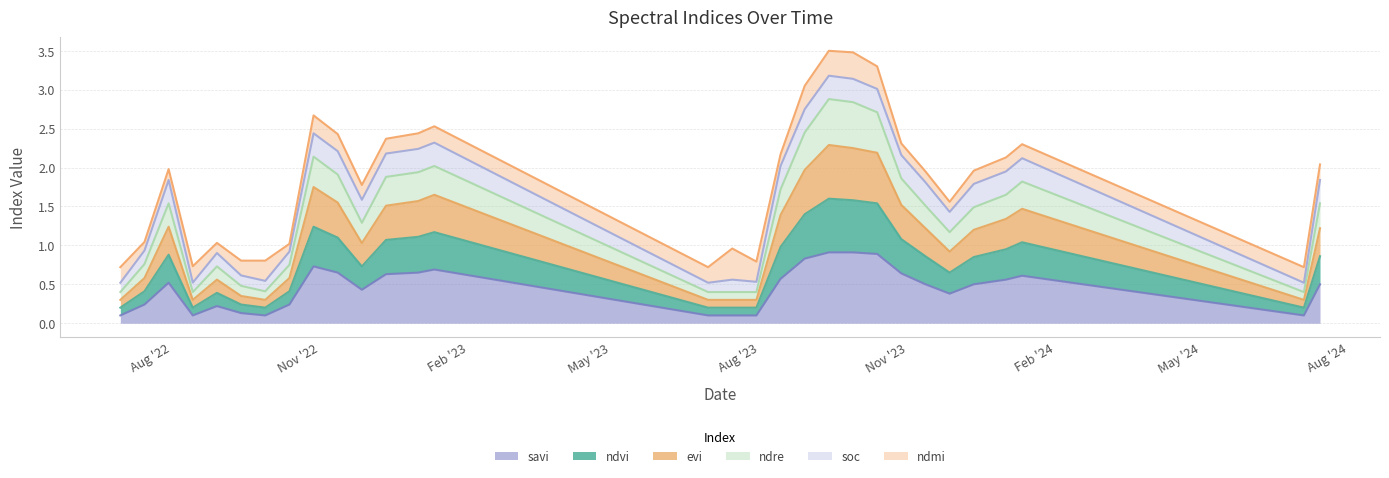

Where is evi nearest to the value 1?

27-11-2022